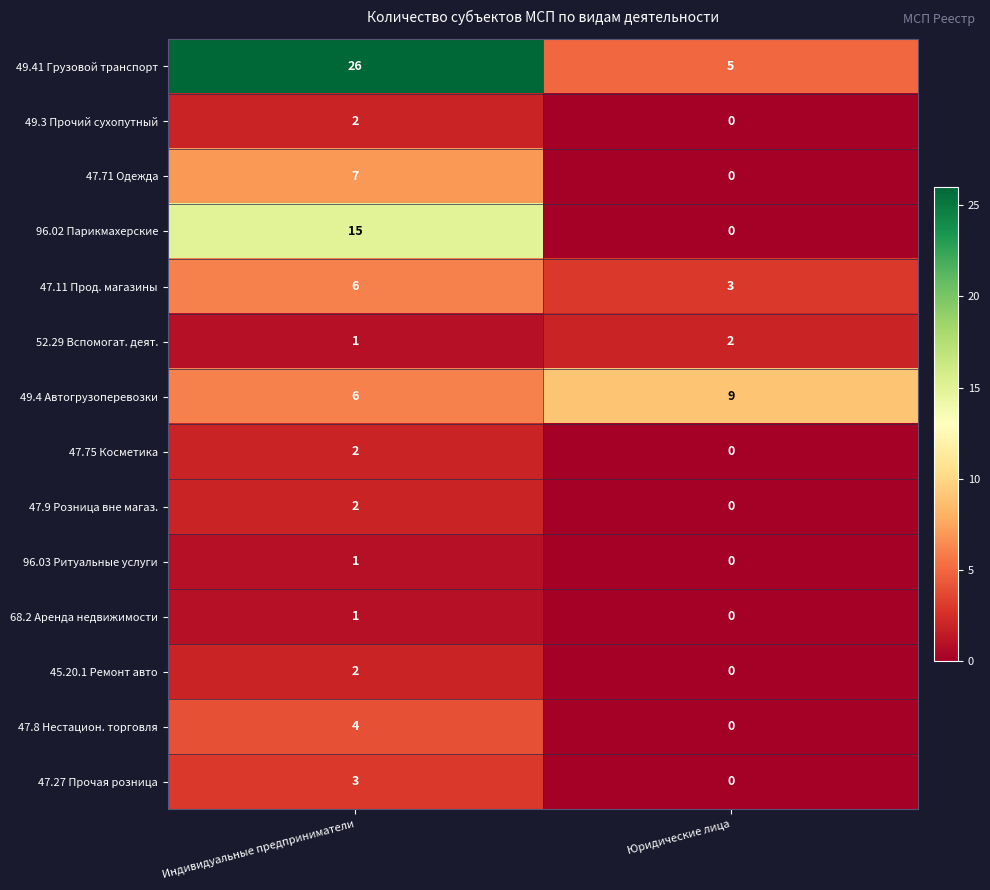

Is the value of 45.20.1 Ремонт авто at Индивидуальные предприниматели greater than the value of 68.2 Аренда недвижимости at Юридические лица?

Yes